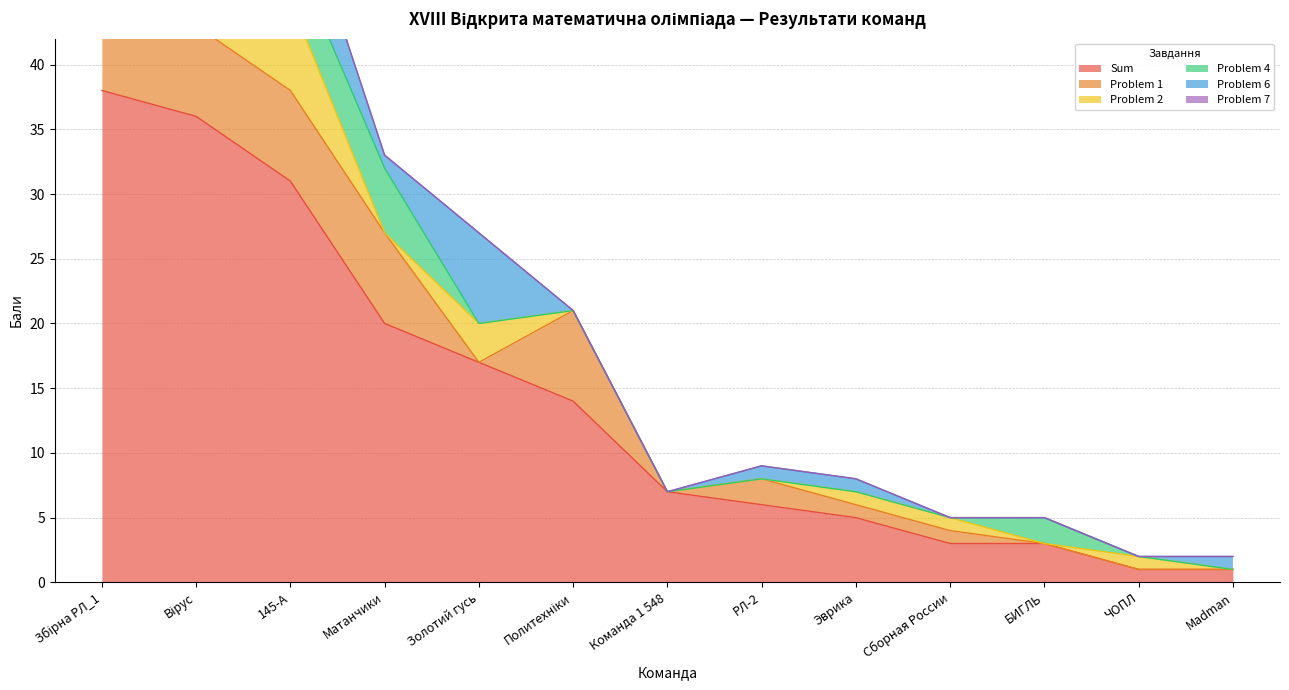

Which series has the largest total across all categories?

Sum